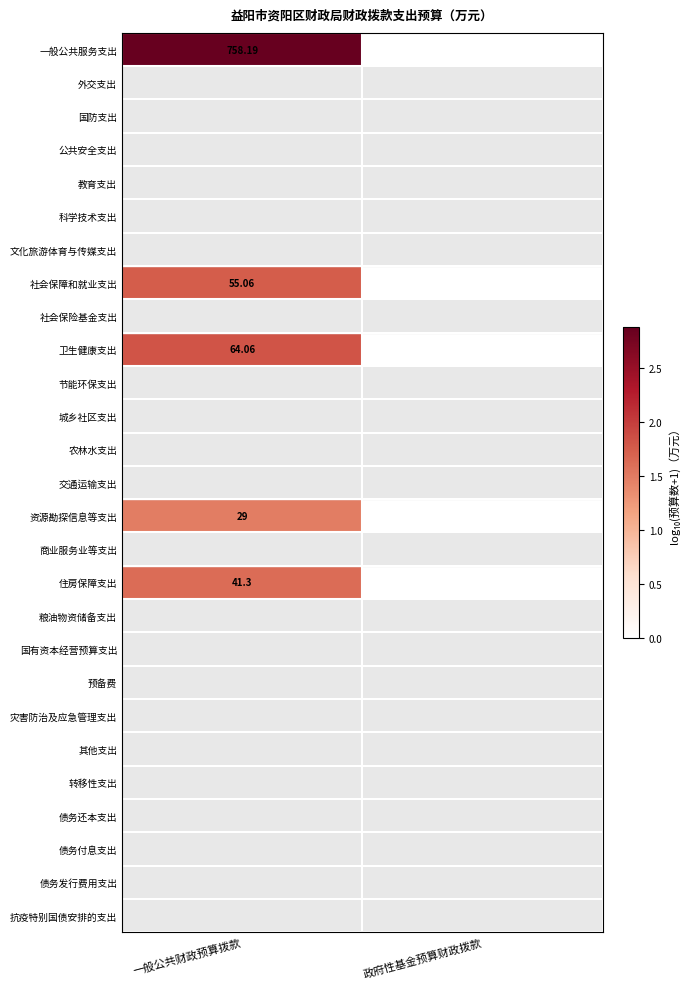

Which label corresponds to the largest value in the chart?

一般公共财政预算拨款